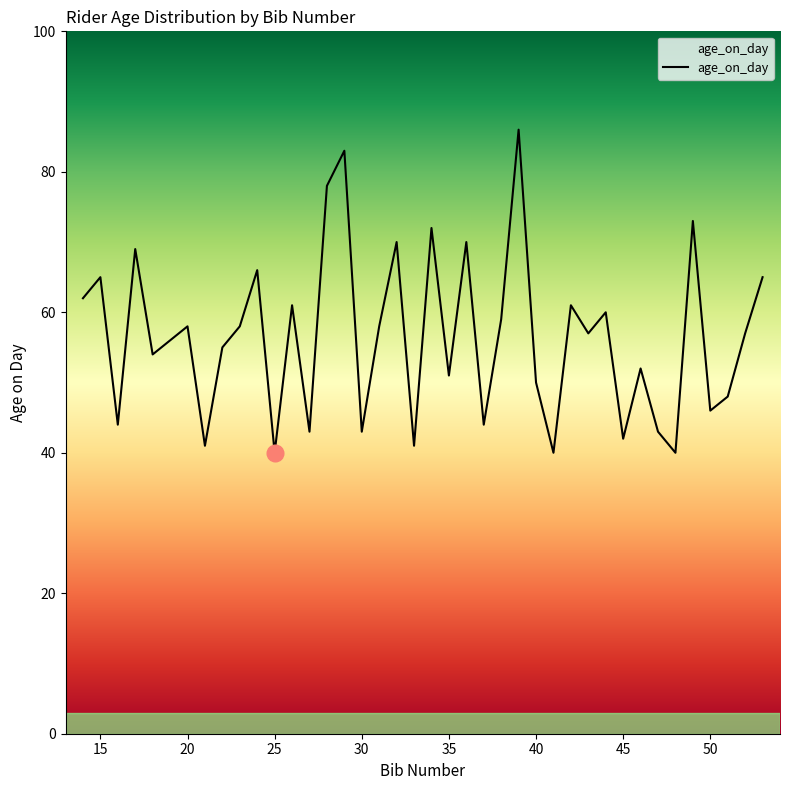

What is the maximum value shown in the chart?

86